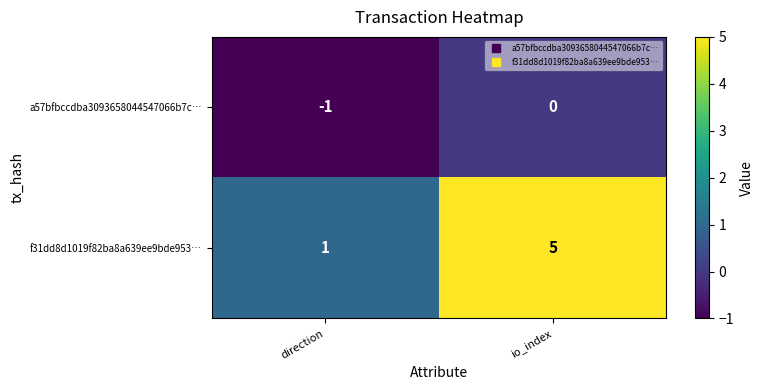

At which category is the sum across all series the highest?

io_index